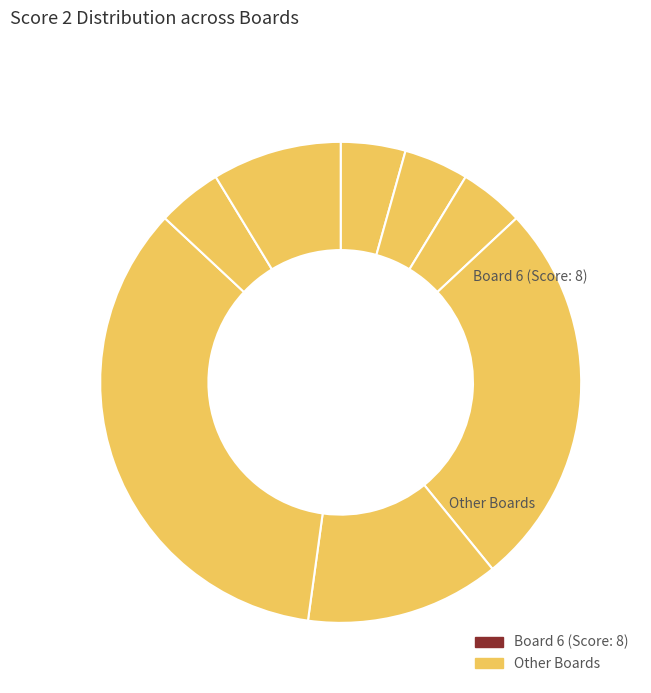

Count the number of slices in the pie.

8